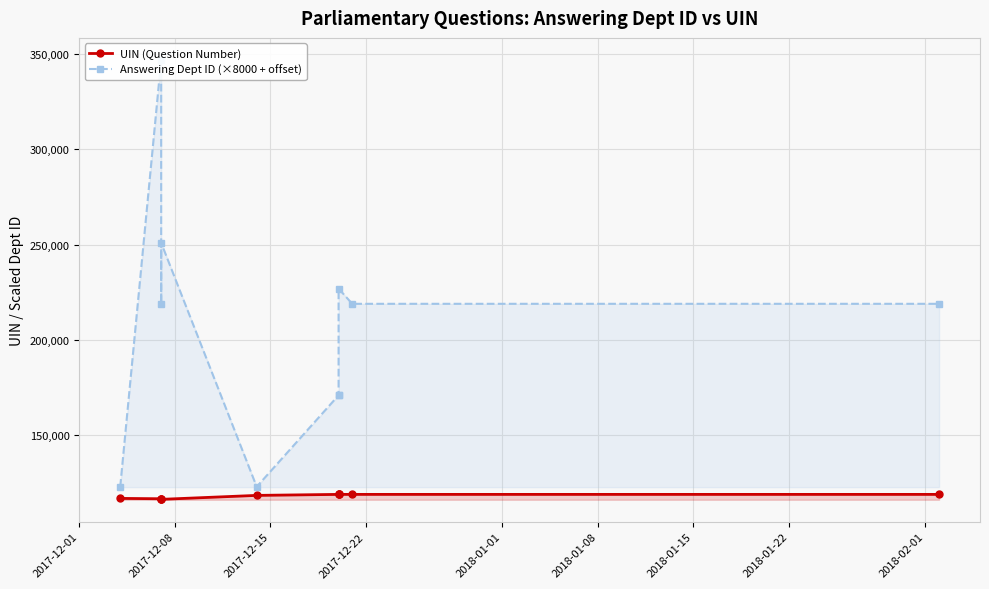

True or false: Answering Dept ID (×8000 + offset) and UIN (Question Number) cross at least once.

False